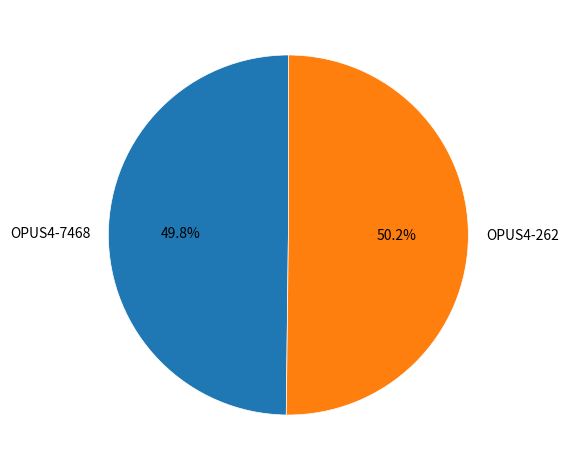

True or false: OPUS4-262 accounts for 50% of the total.

True